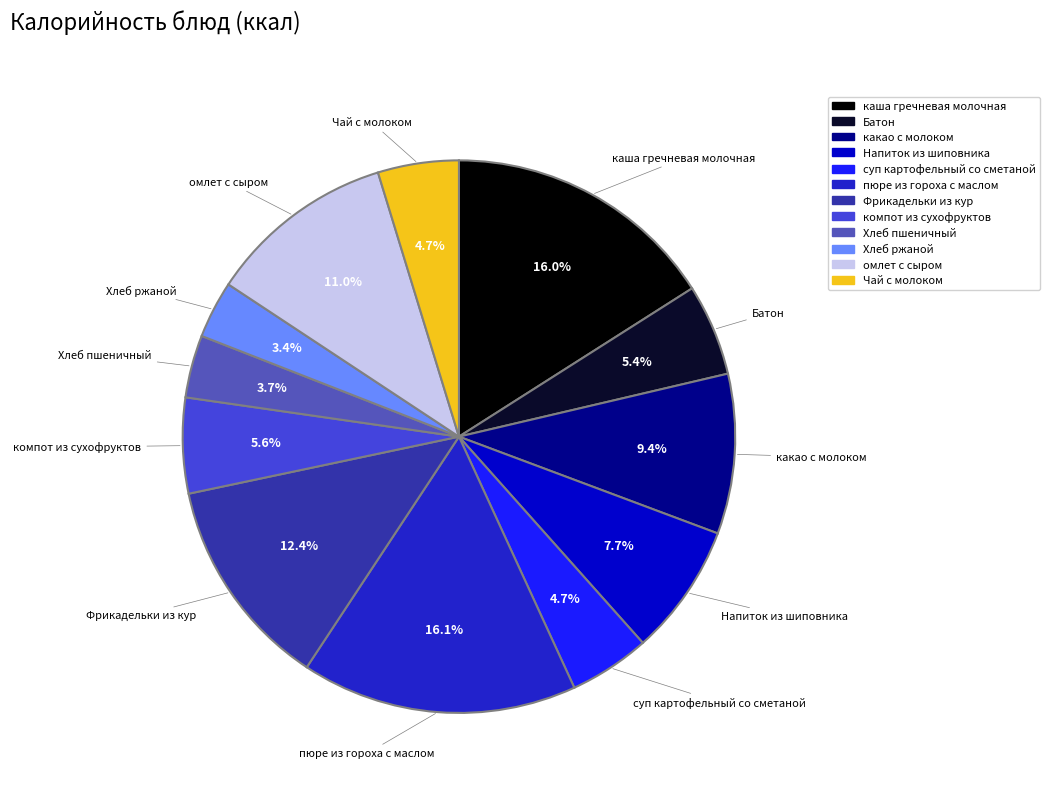

To the nearest percent, what is the difference between the largest and smallest slice percentages?

13%